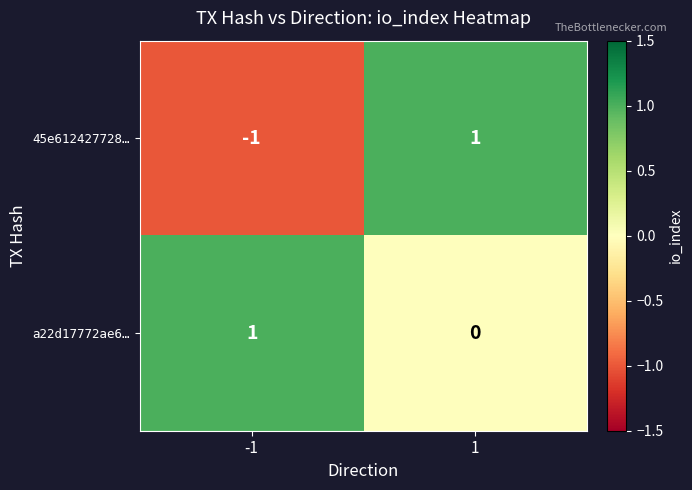

Is it true that a22d17772ae6… equals 0 at 1?

True